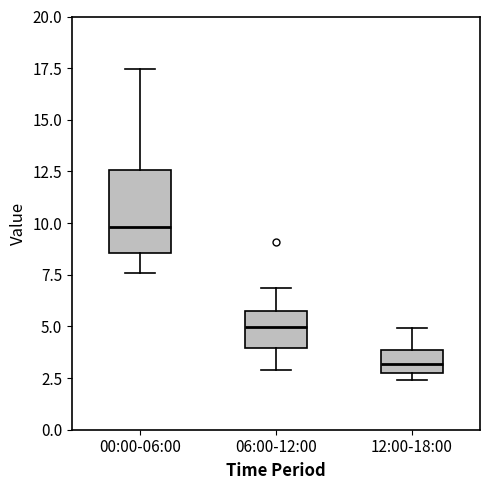

Where does the median line of the box for 06:00-12:00 sit on the y-axis? The values are not printed on the chart, so give them approximately, as read against the axis.

5.0